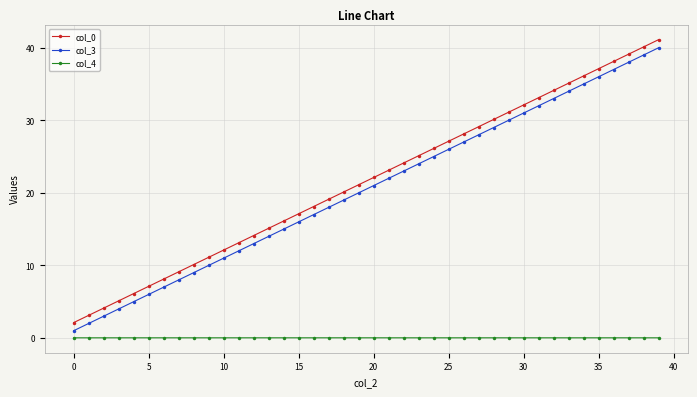

What is the value of the col_3 point at the 6th from the left?

6.0